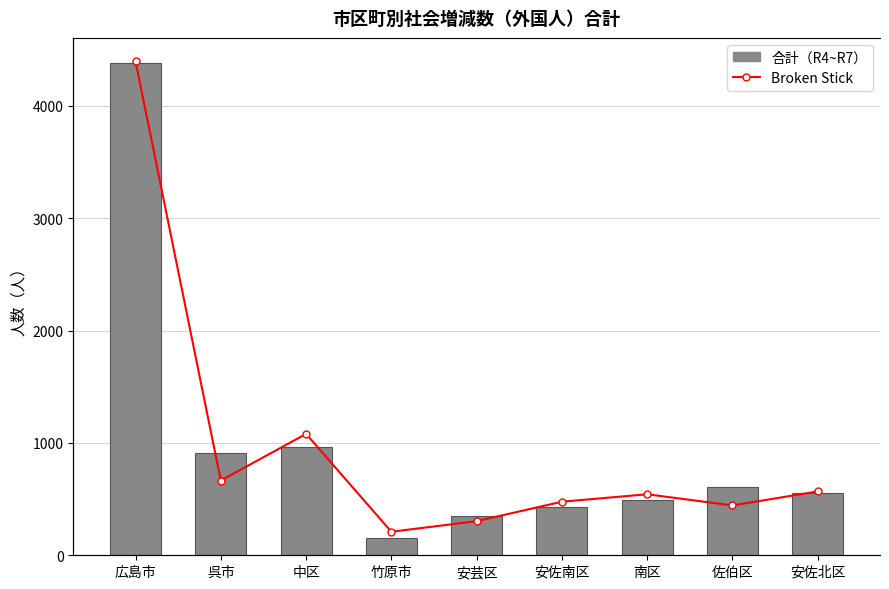

What is the difference between the highest and lowest values at 竹原市?

82